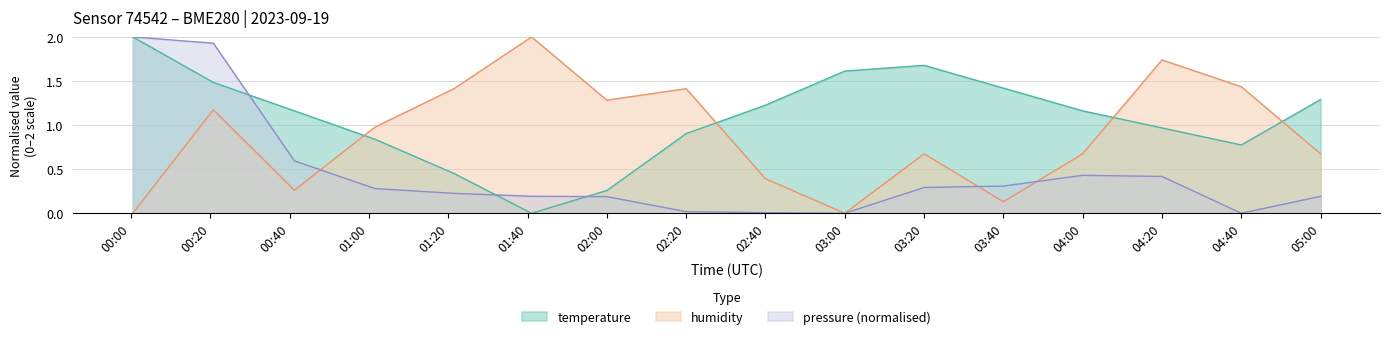

Is it true that humidity equals 2.0 at 02:20?

False